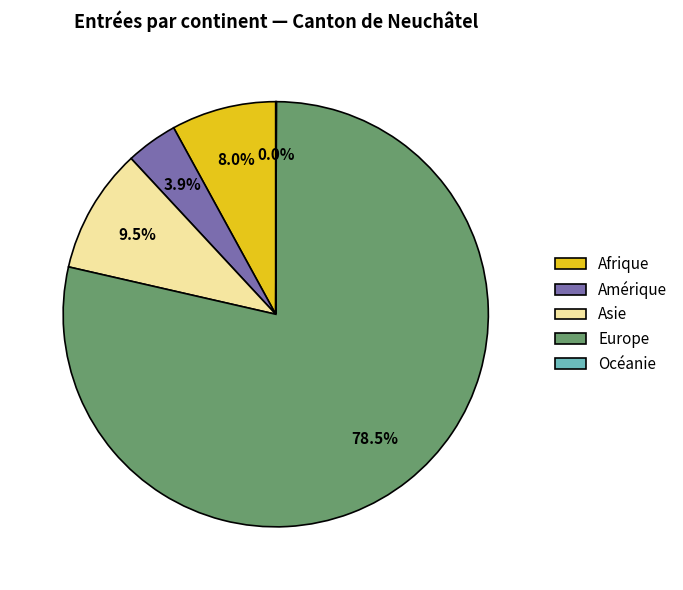

To the nearest percent, what is the average slice percentage?

20%